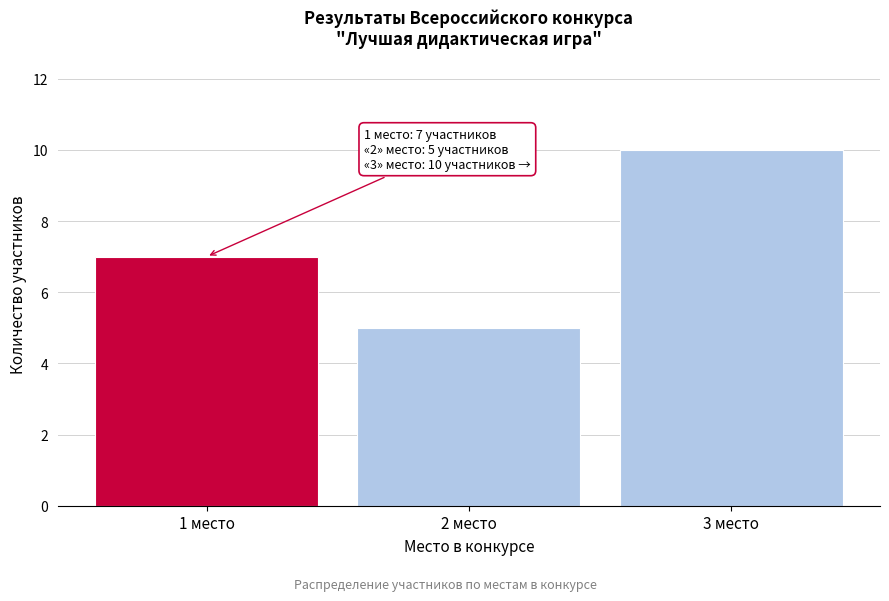

Reading left to right, extract all data points from this chart.

1 место=7	2 место=5	3 место=10